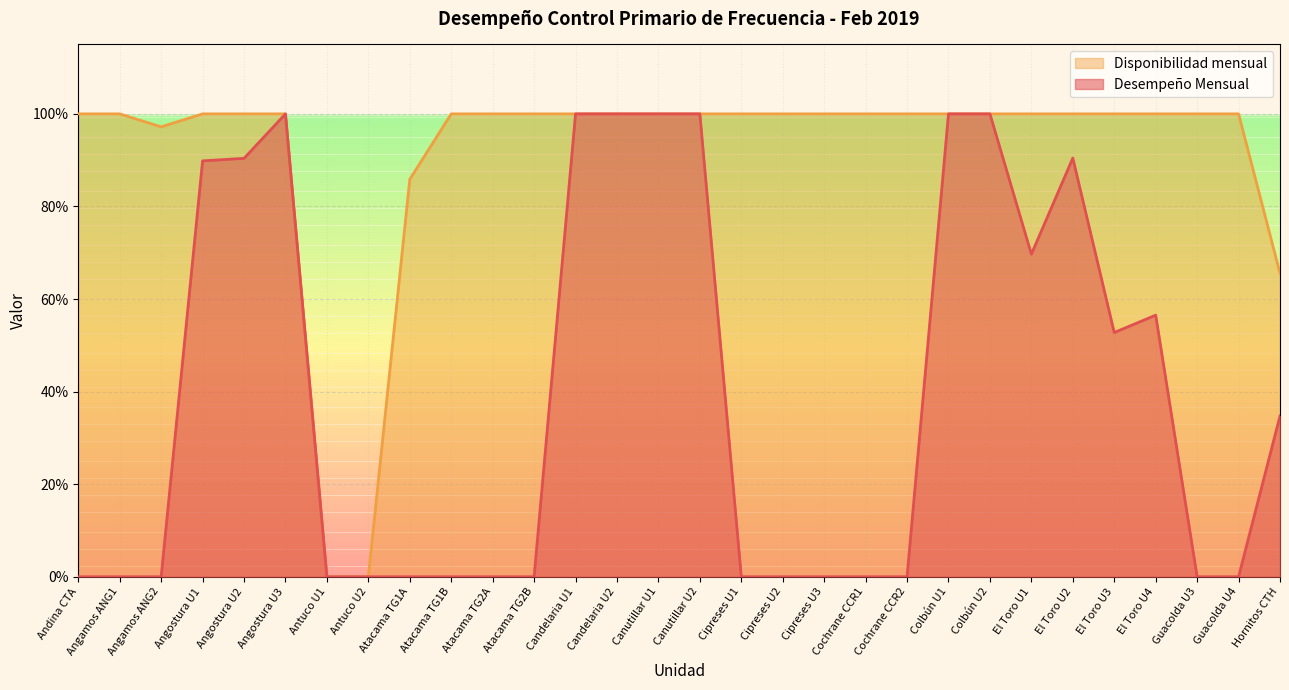

What is the spread (max minus min) of values at Atacama TG2B?

1.0